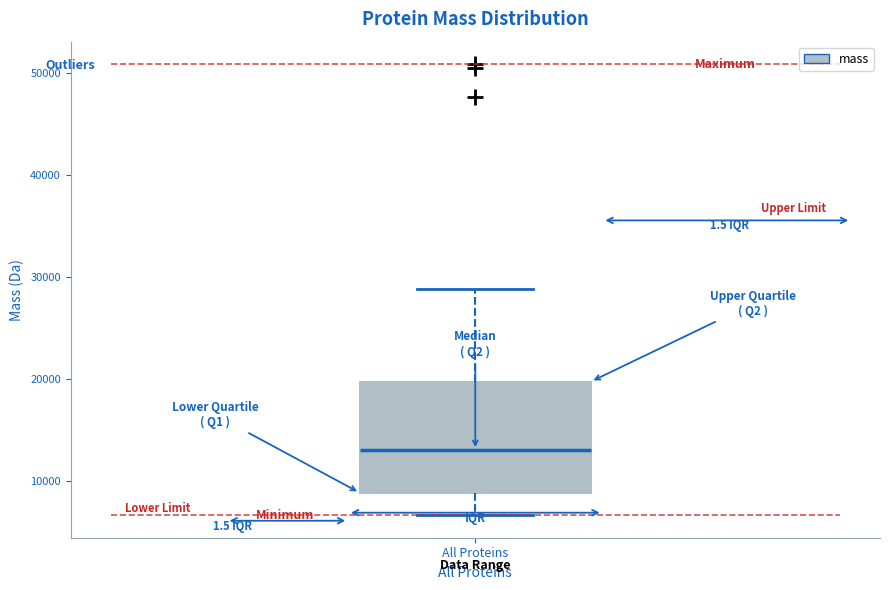

Where is the lower edge of the box for All Proteins on the y-axis? The values are not printed on the chart, so give them approximately, as read against the axis.

9000